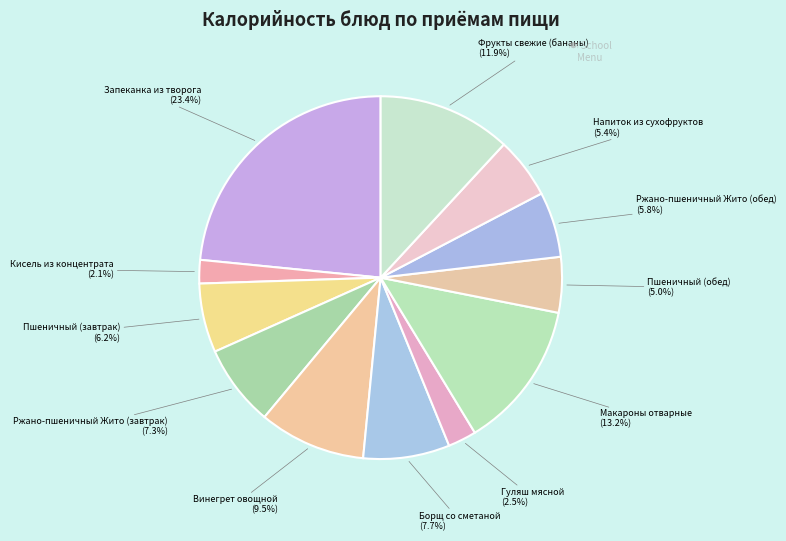

How many slices are in this pie chart?

12